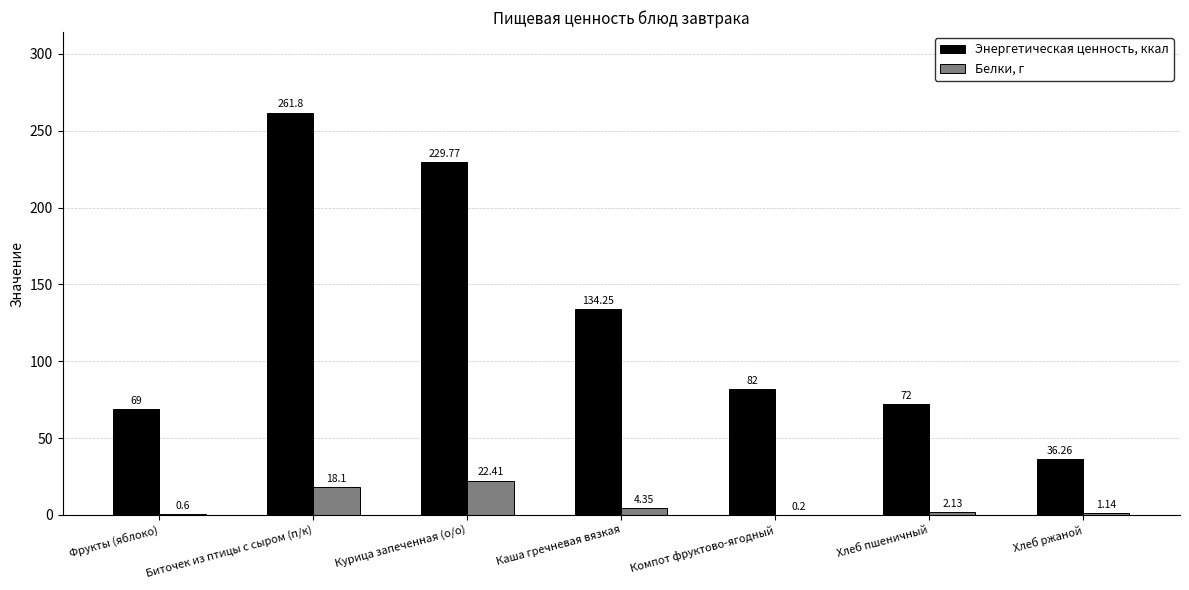

What is the total value across all series at Фрукты (яблоко)?

69.6